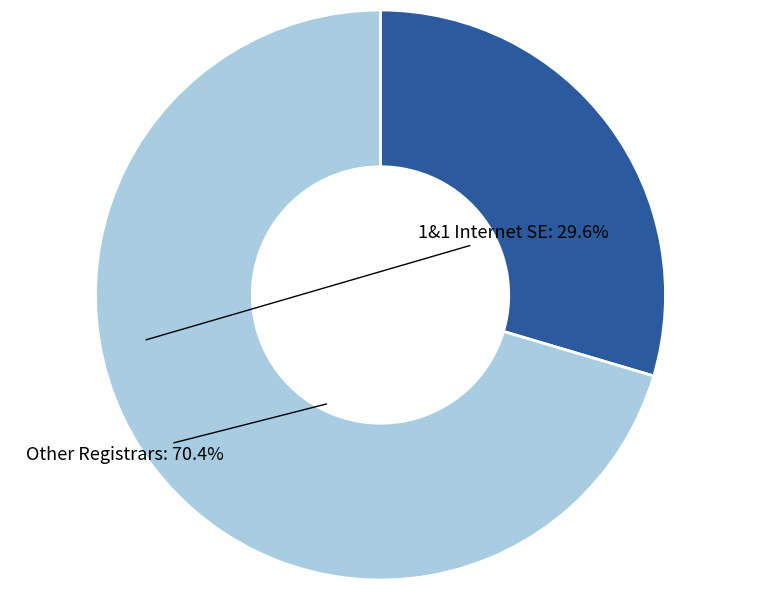

Is there any slice that represents more than half of the pie?

Yes